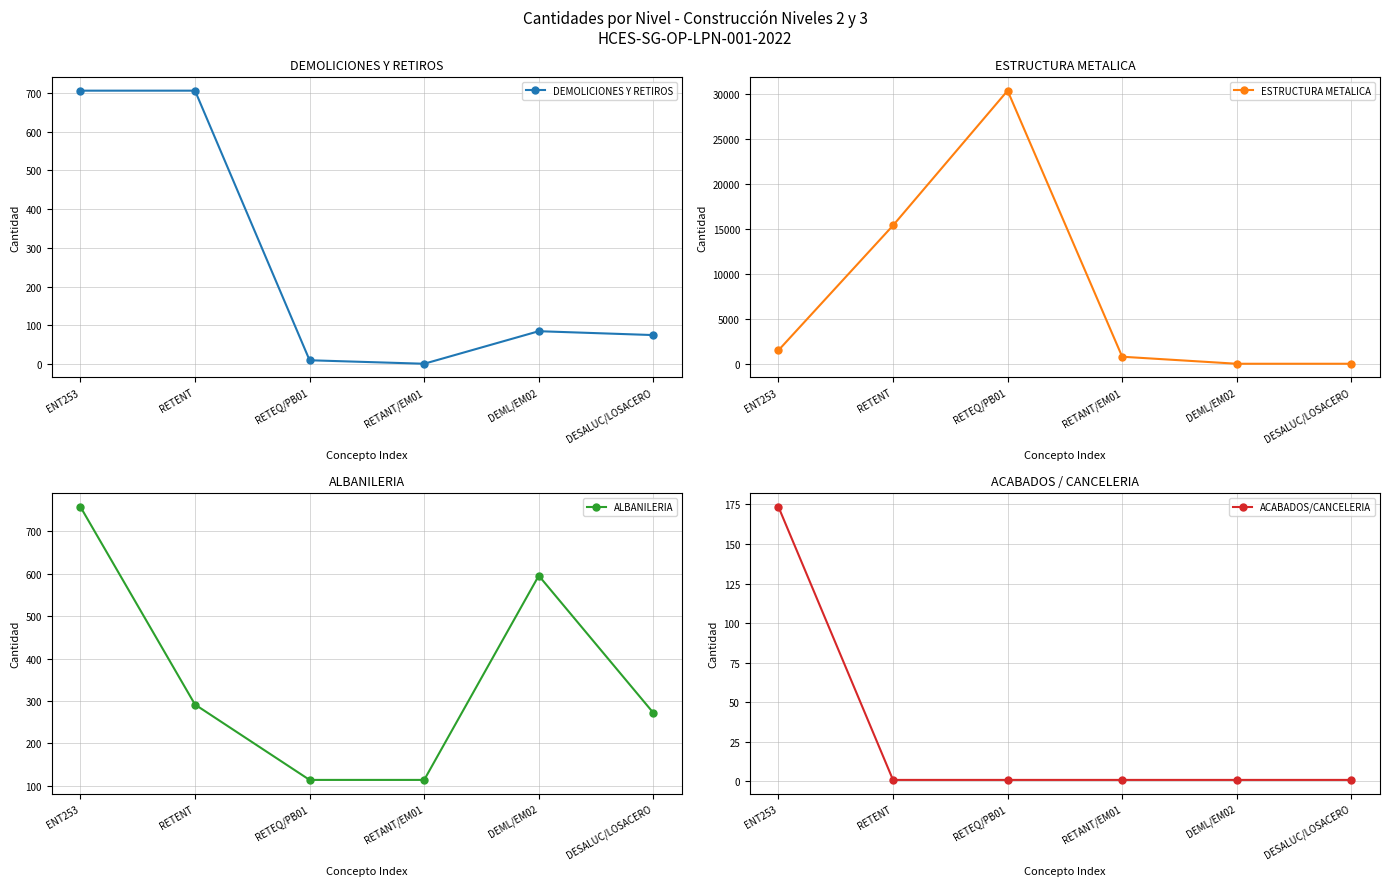

Reading left to right, what are all the values shown in this chart?

DEMOLICIONES Y RETIROS: ENT253=705.7	RETENT=705.7	RETEQ/PB01=10.0	RETANT/EM01=1.0	DEML/EM02=85.0	DESALUC/LOSACERO=75.0
ESTRUCTURA METALICA: ENT253=1492.0	RETENT=15378.0	RETEQ/PB01=30369.0	RETANT/EM01=781.3	DEML/EM02=0.0	DESALUC/LOSACERO=0.0
ALBANILERIA: ENT253=757.6	RETENT=291.6	RETEQ/PB01=114.0	RETANT/EM01=114.0	DEML/EM02=595.3	DESALUC/LOSACERO=272.0
ACABADOS/CANCELERIA: ENT253=173.5	RETENT=1.0	RETEQ/PB01=1.0	RETANT/EM01=1.0	DEML/EM02=1.0	DESALUC/LOSACERO=1.0